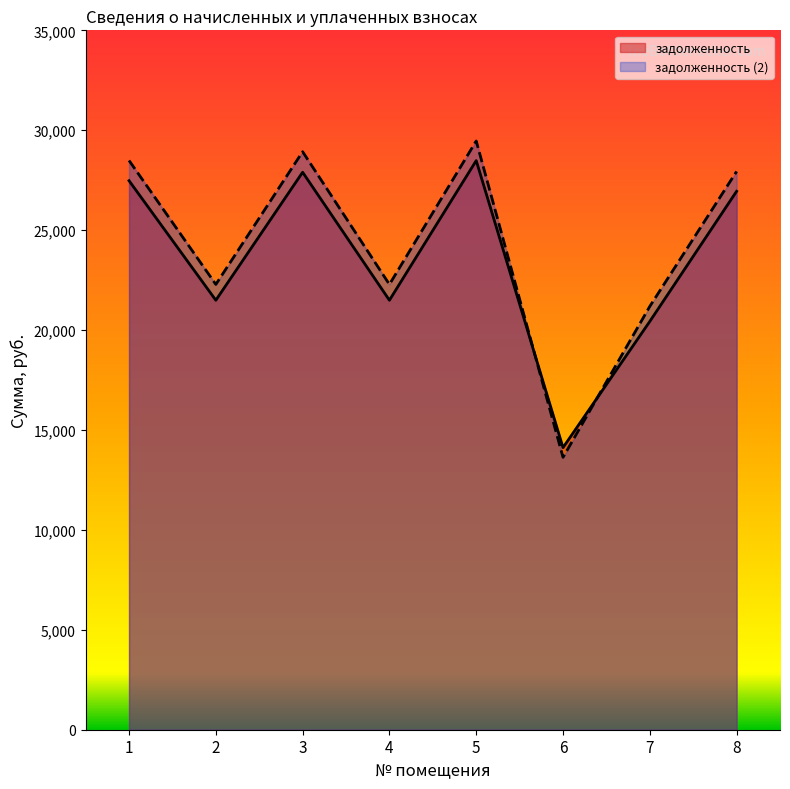

How many lines are shown in the chart?

2